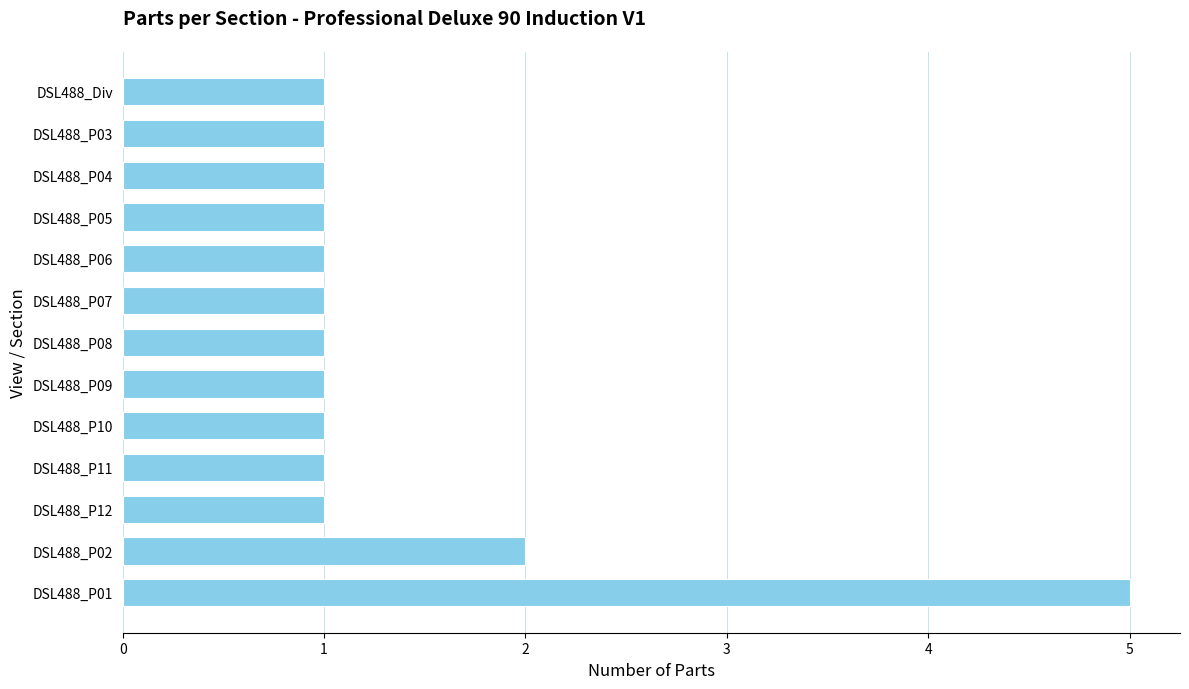

At which label is the value closest to 3?

DSL488_P02